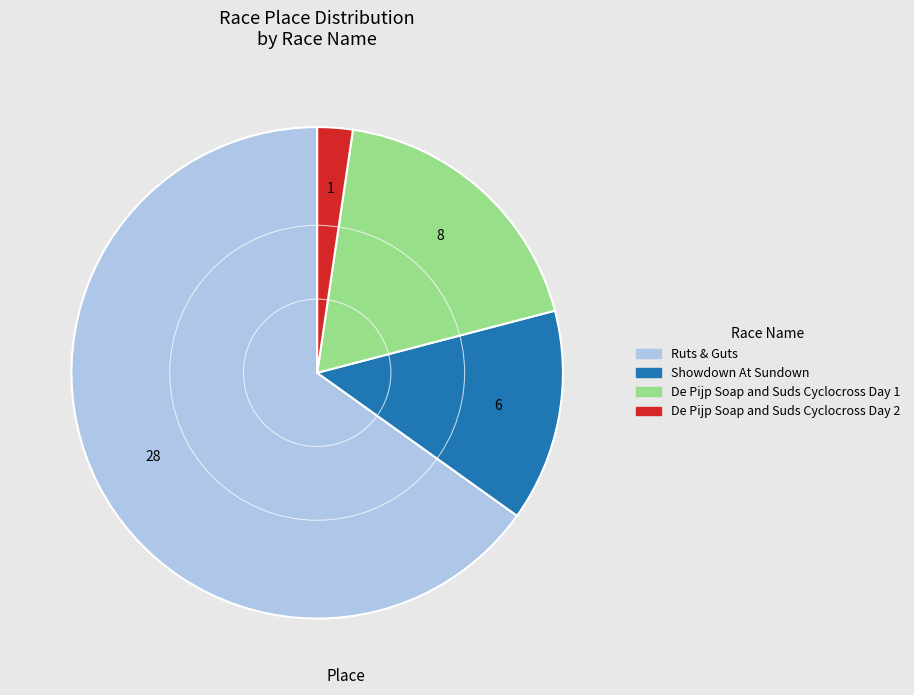

Rank the categories by value from lowest to highest.

De Pijp Soap and Suds Cyclocross Day 2, Showdown At Sundown, De Pijp Soap and Suds Cyclocross Day 1, Ruts & Guts